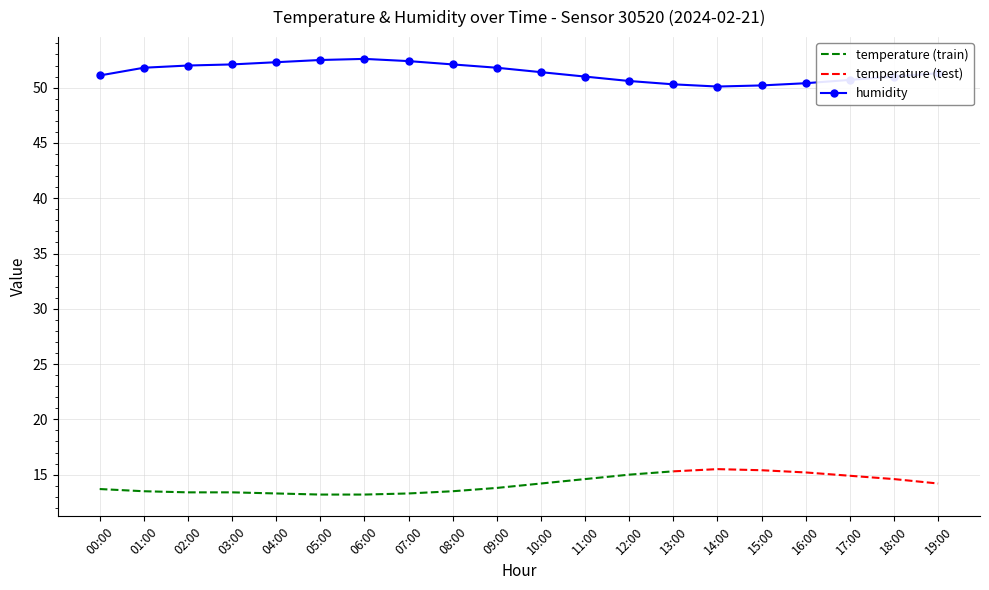

What is the change in value from 09:00 to 17:00?

-1.1